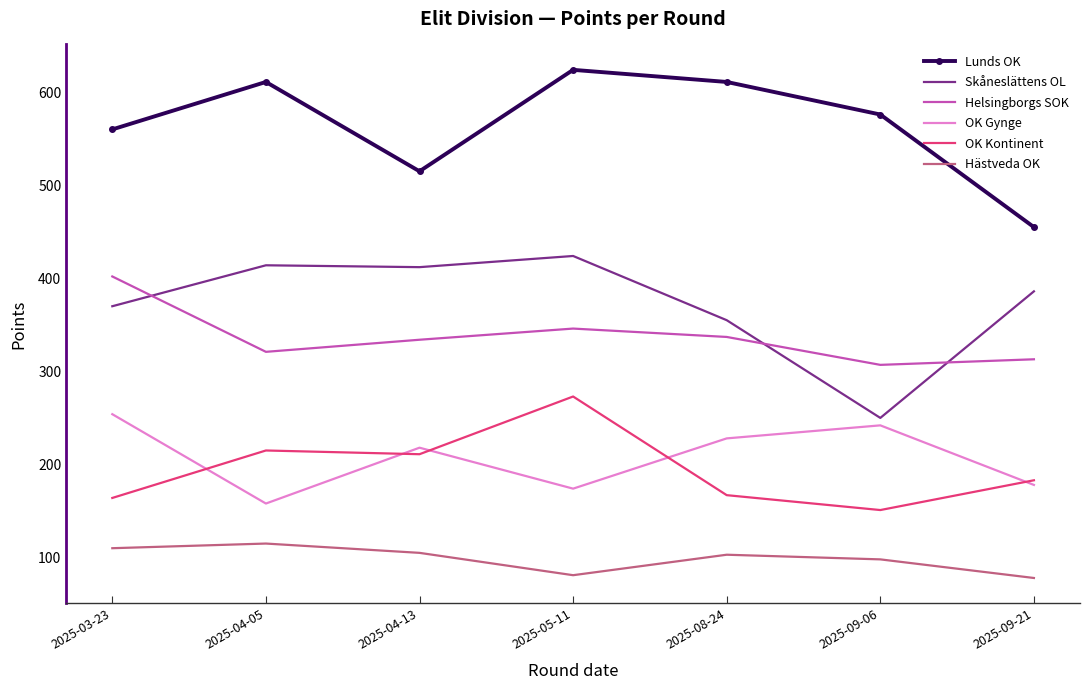

What is the smallest value displayed?

78